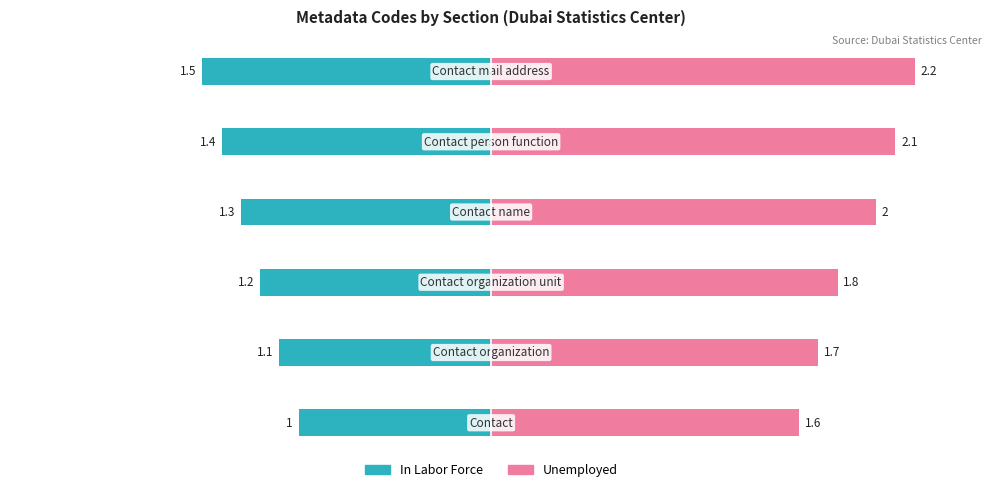

Is it true that In Labor Force equals -0.7 at 3?

False